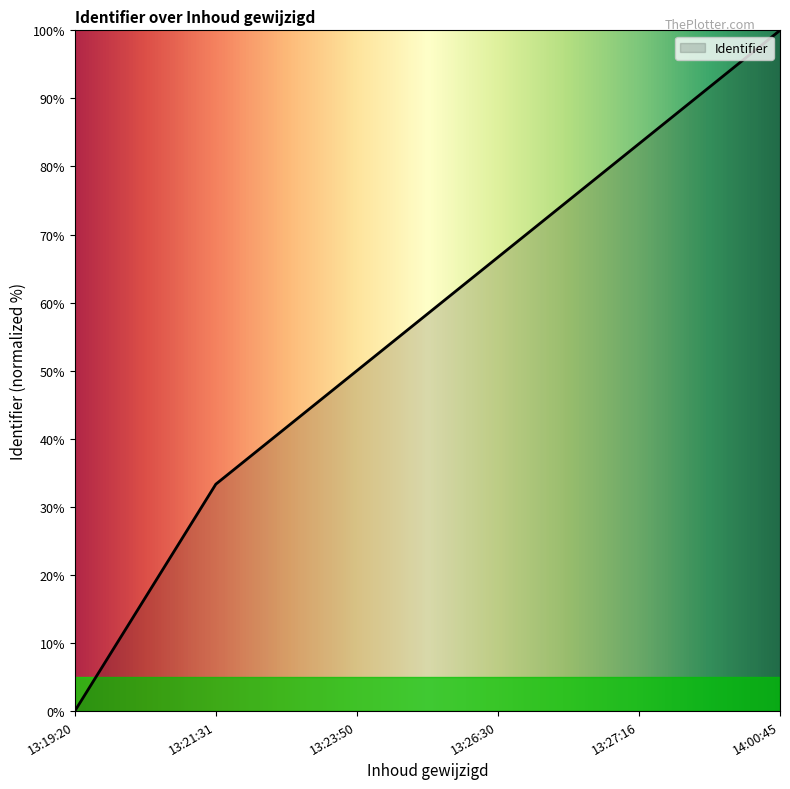

What is the ratio of the value at 13:26:30 to the value at 13:23:50?

1.3